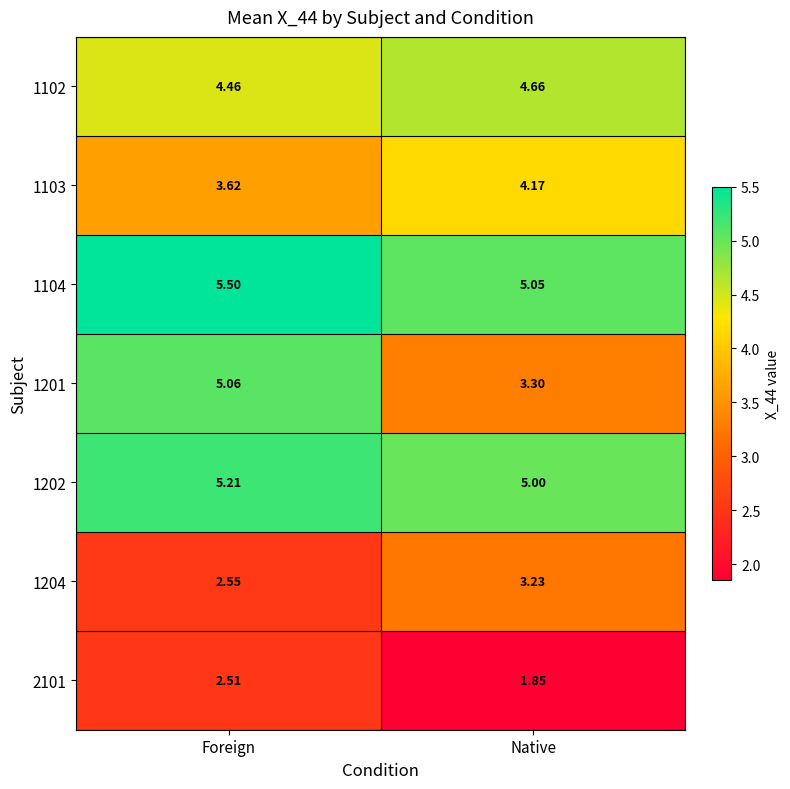

At which label is 1202 closest to 5?

Native